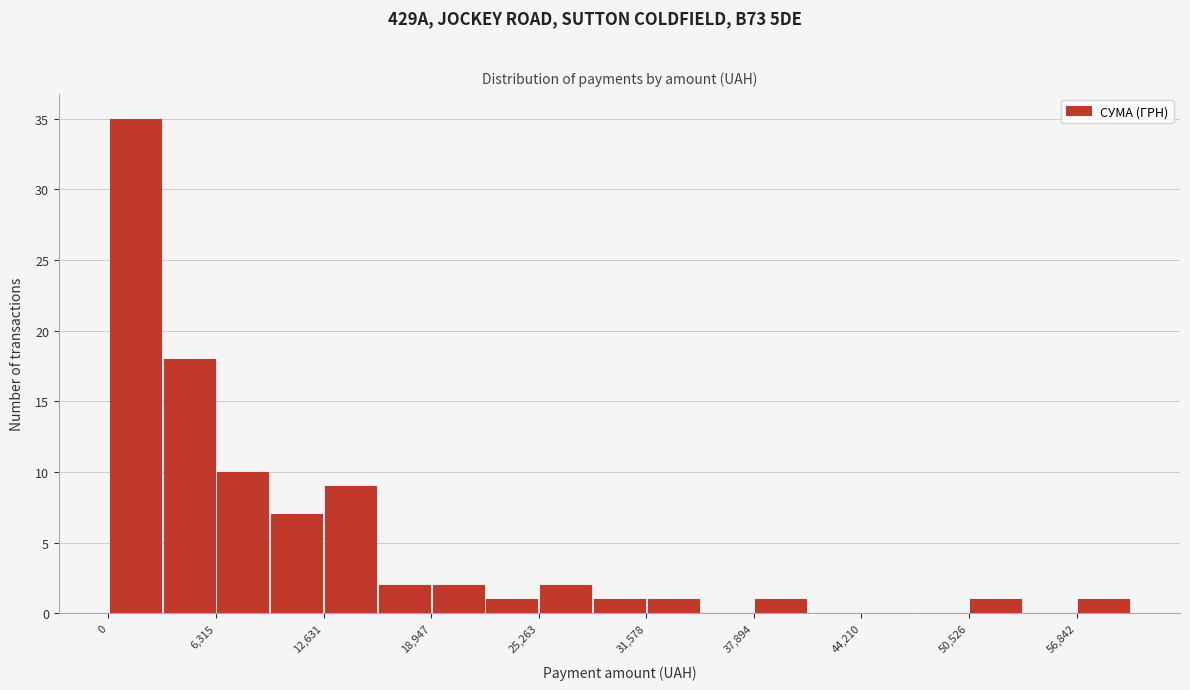

Read against the x-axis, roughly where is the centre of the tallest bar?

2000